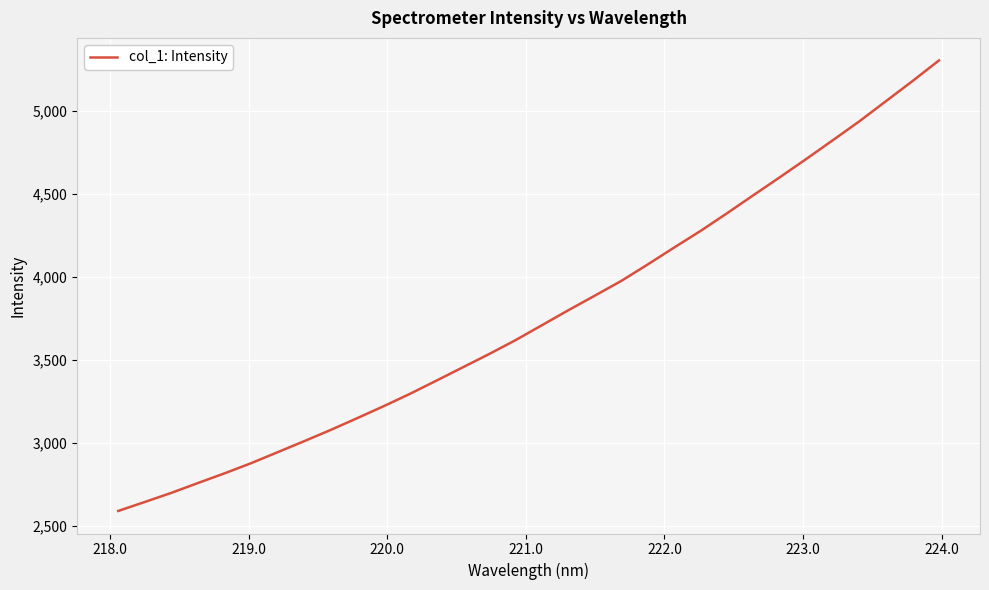

What is the minimum value shown in the chart?

2590.3